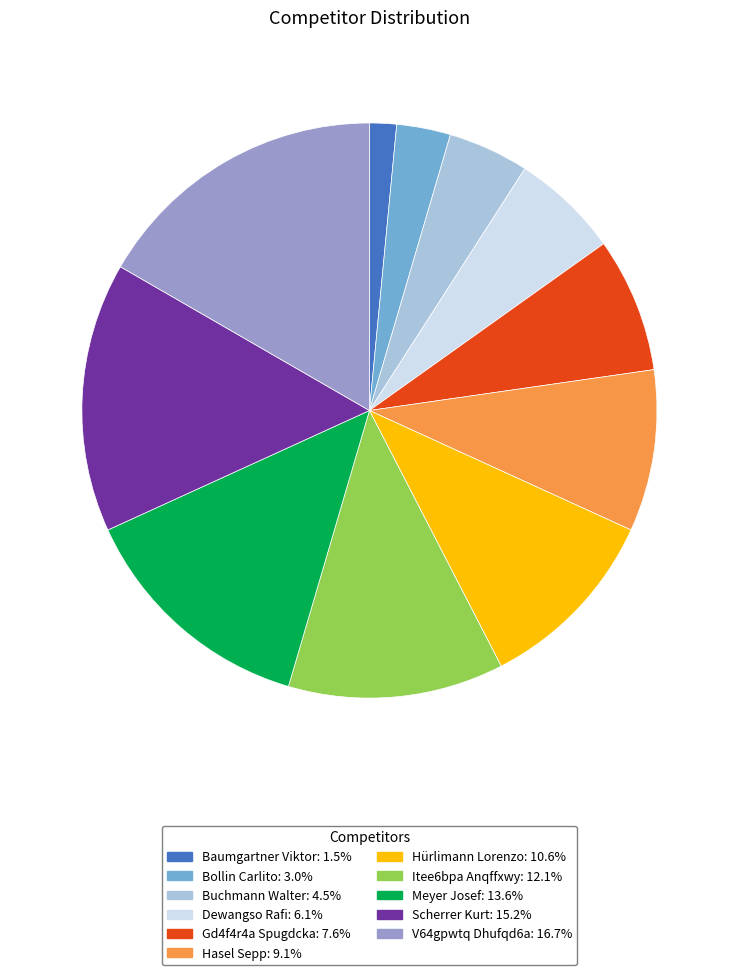

Rank the categories by value from highest to lowest.

V64gpwtq Dhufqd6a, Scherrer Kurt, Meyer Josef, Itee6bpa Anqffxwy, Hürlimann Lorenzo, Hasel Sepp, Gd4f4r4a Spugdcka, Dewangso Rafi, Buchmann Walter, Bollin Carlito, Baumgartner Viktor